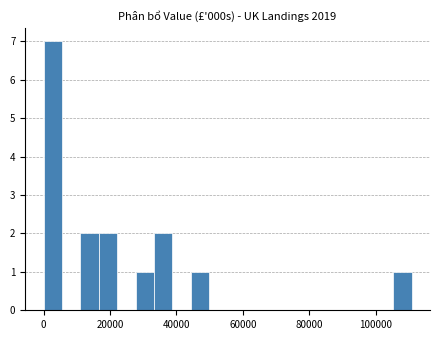

Around what value on the x-axis is the tallest bar? Give the approximate position of its centre, as read against the axis.

2000